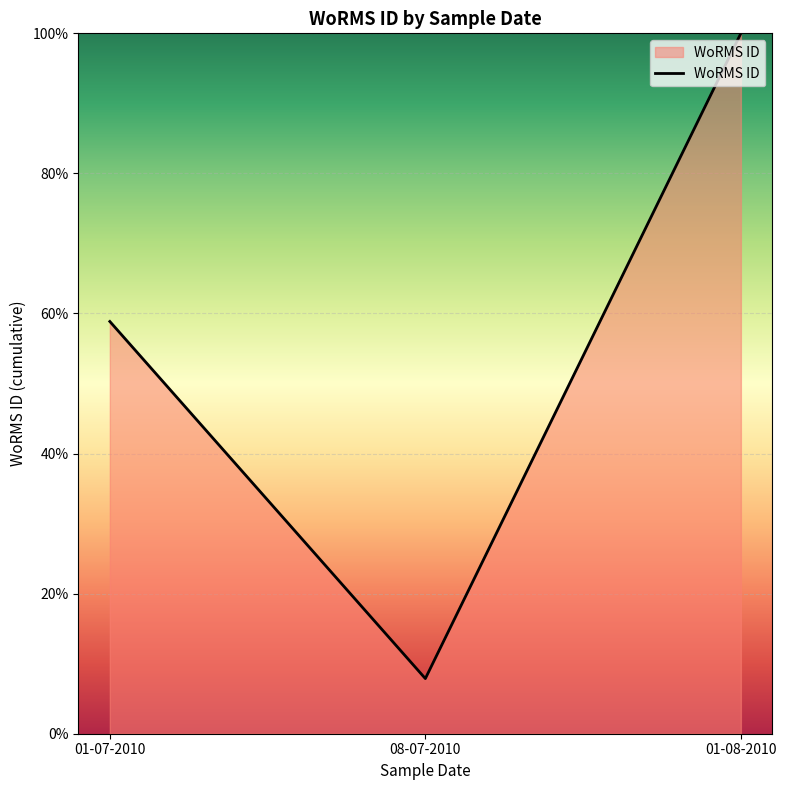

Reading left to right, transcribe all the data shown in this chart.

01-07-2010=58.9	08-07-2010=7.9	01-08-2010=100.0